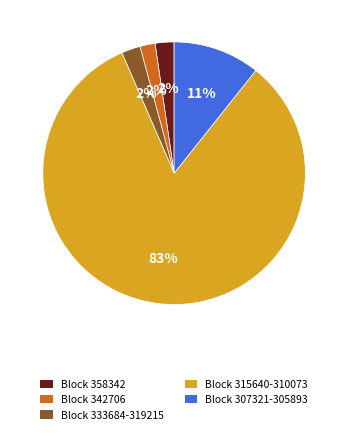

How many slices are in this pie chart?

5